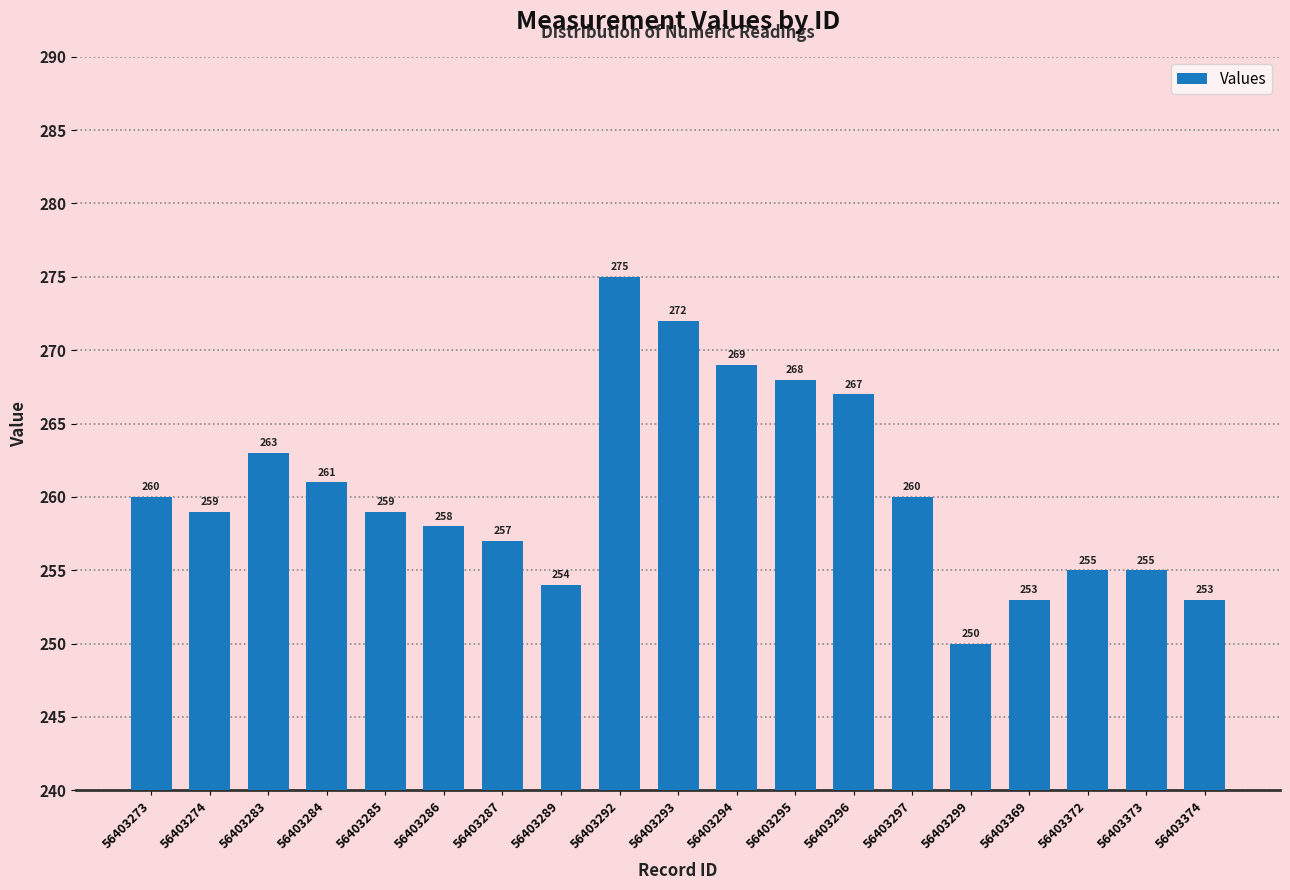

Where does the data first go above 259?

56403273